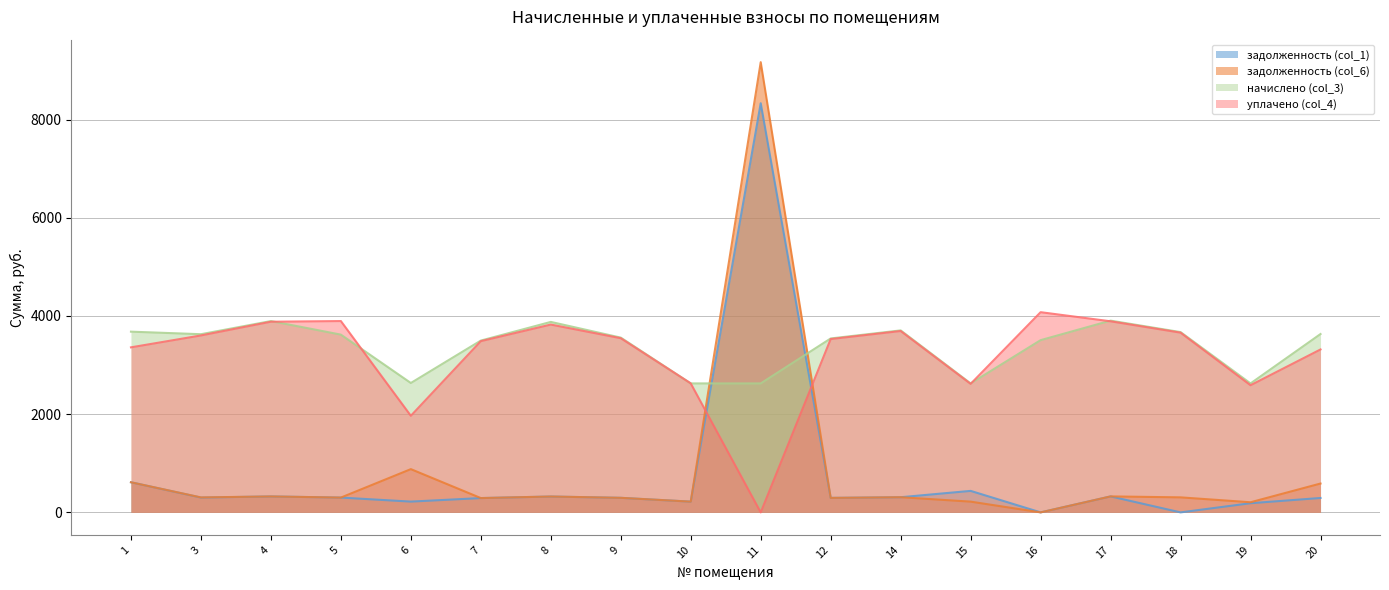

How many interior local peaks does the задолженность (col_1) series have?

5